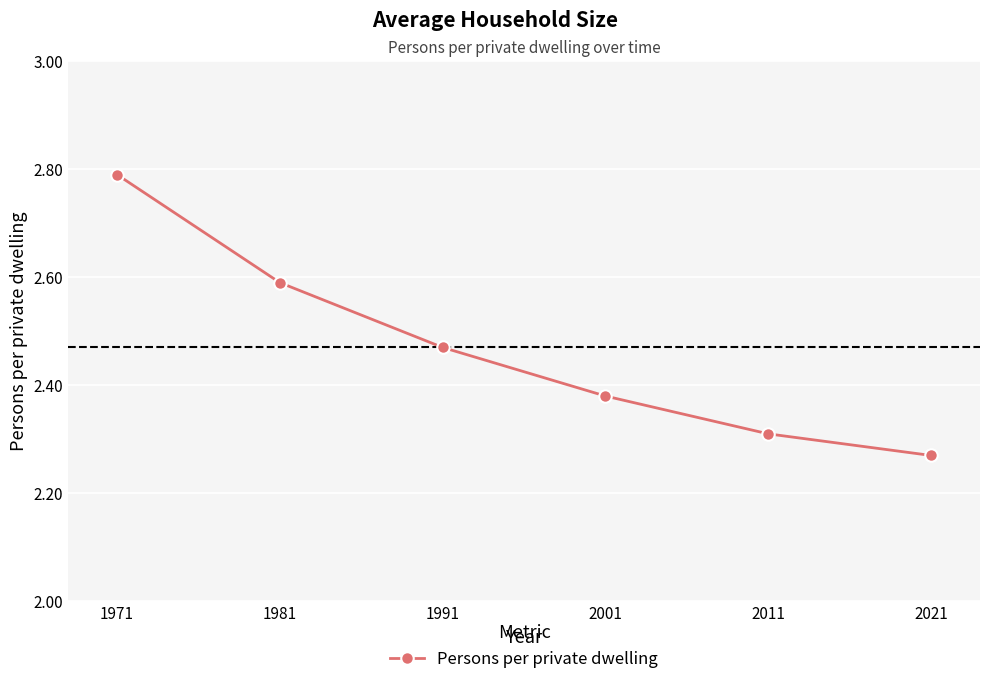

True or false: there are more than 1 points higher than both neighbors.

False